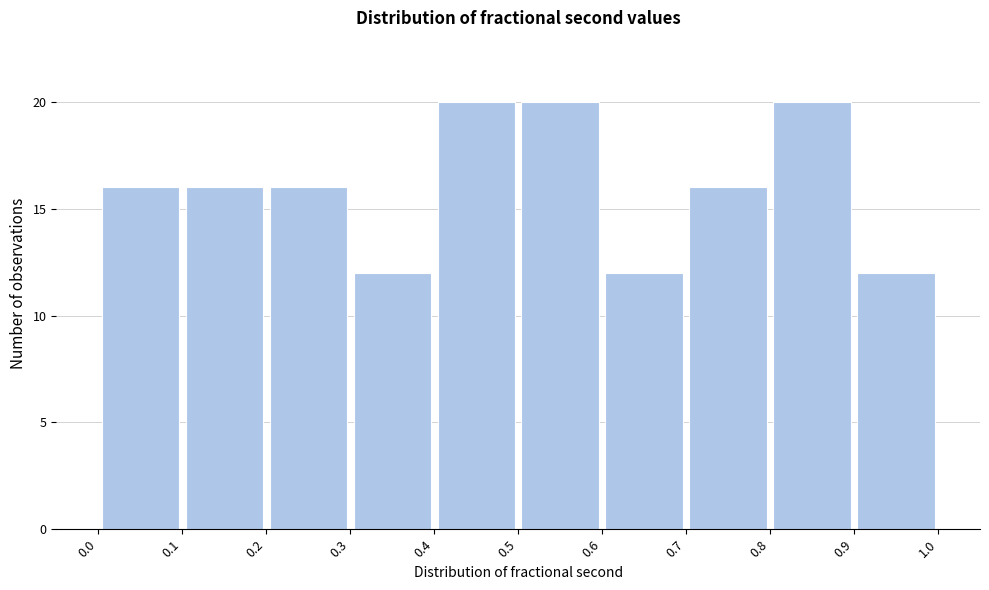

What is the height of the bar covering 0.0 to 0.1 on the x-axis? The values are not printed on the chart, so give them approximately, as read against the axis.

16